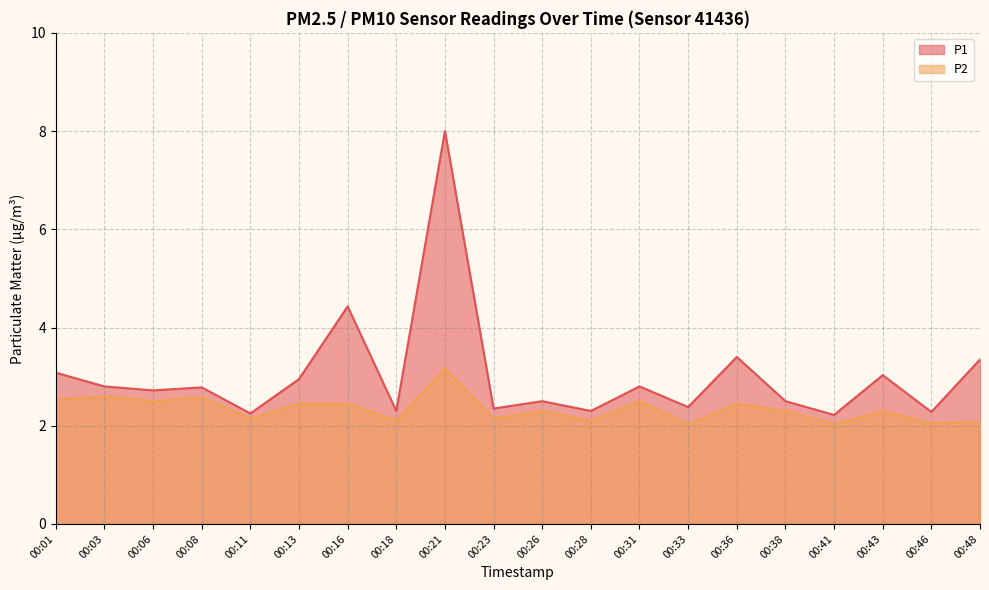

Where is P2 nearest to the value 2?

00:33